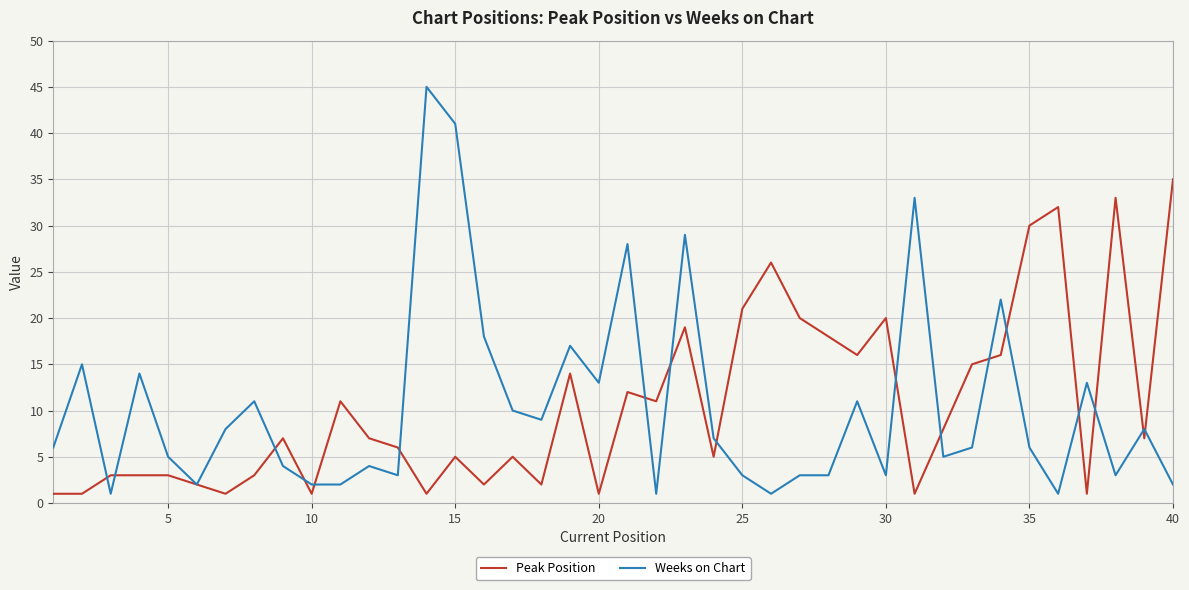

What is the average value of the Weeks on Chart series?

10